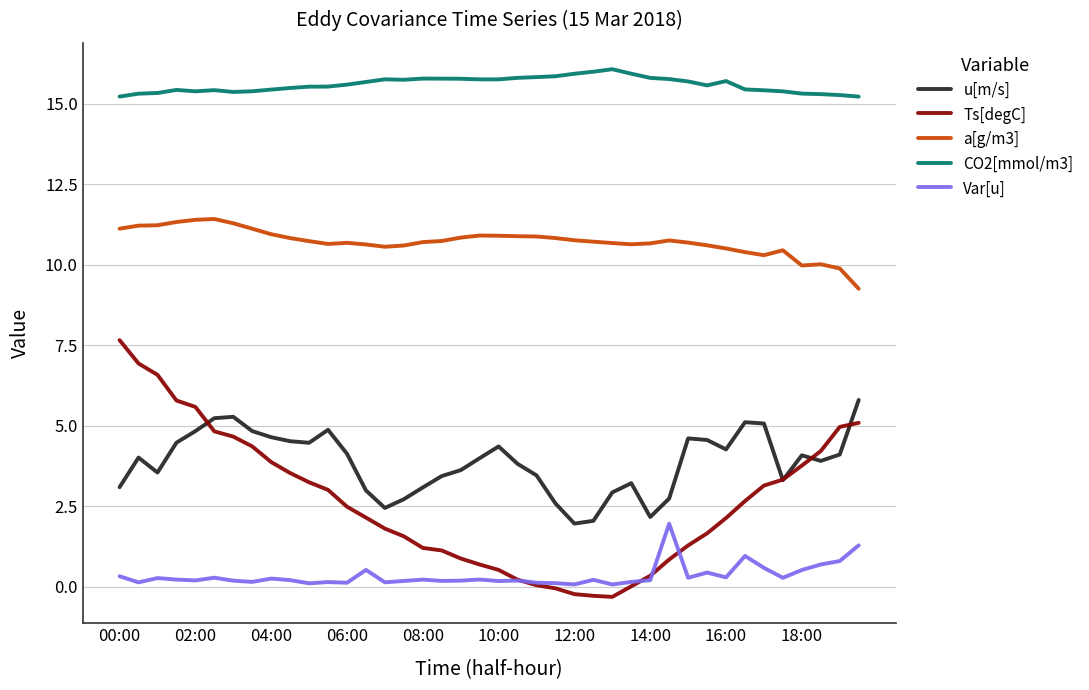

Which series has the largest total across all categories?

CO2[mmol/m3]